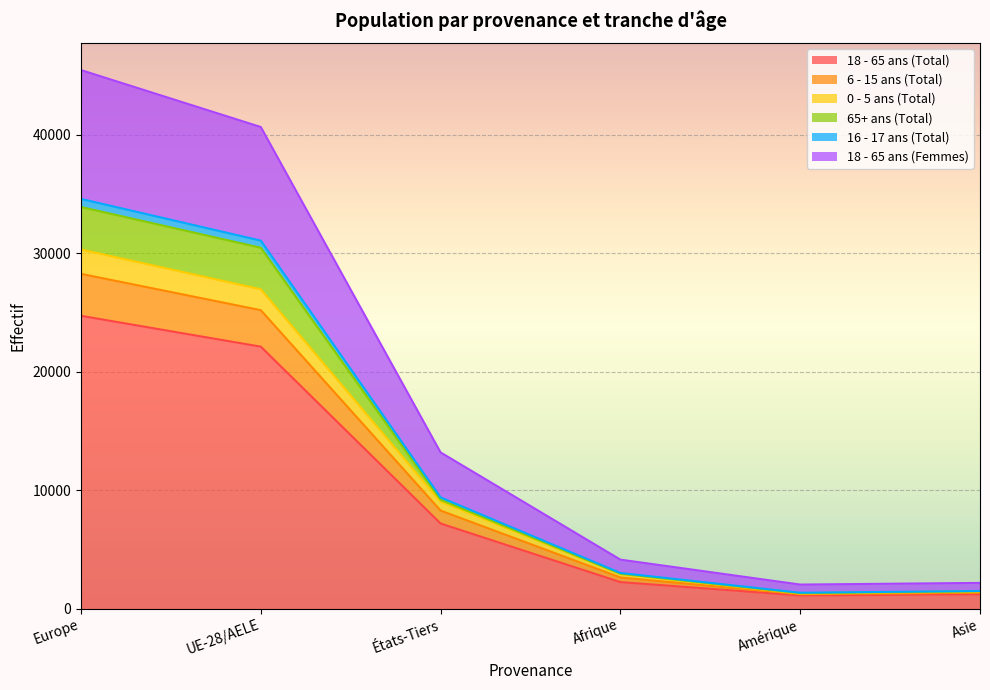

True or false: 16 - 17 ans (Total) and 18 - 65 ans (Total) intersect in this chart.

False